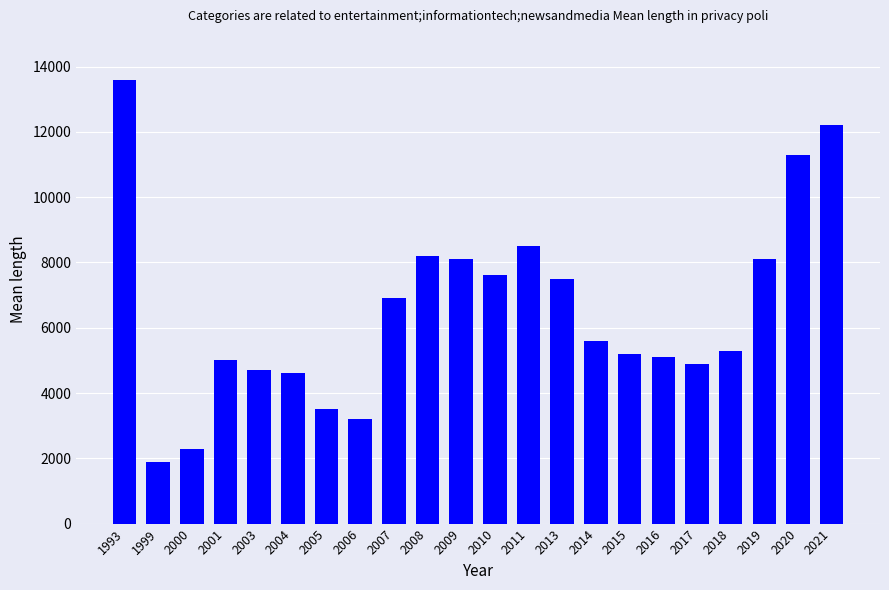

Approximately how many times larger is the value at 2009 compared to 2019?

1.0